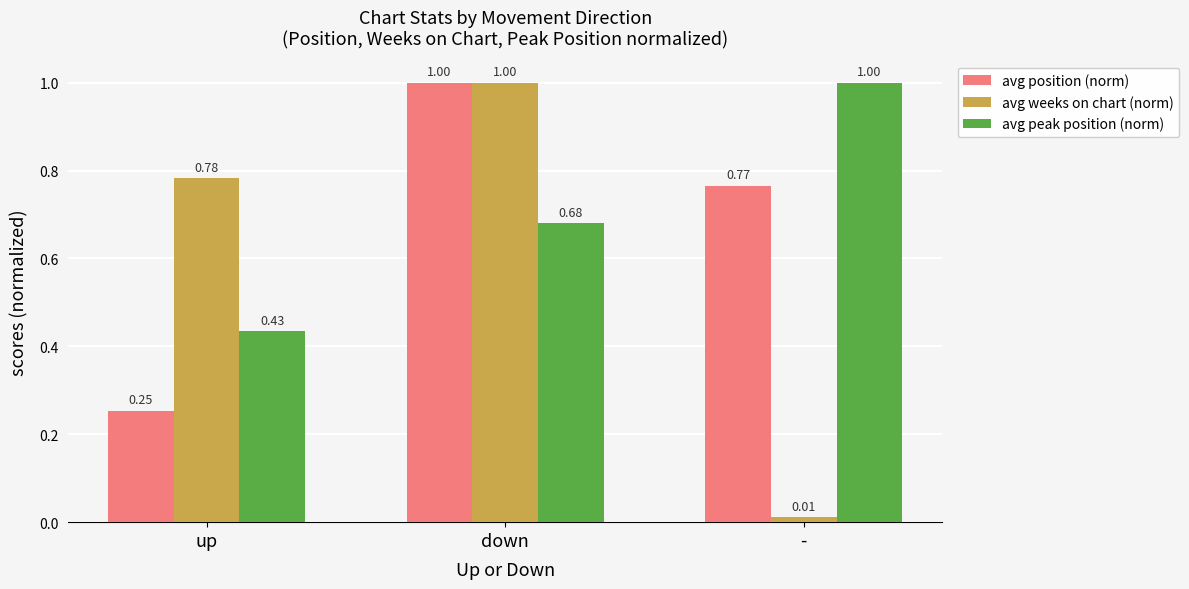

What is the sum of the avg position (norm) values at - and down?

1.8